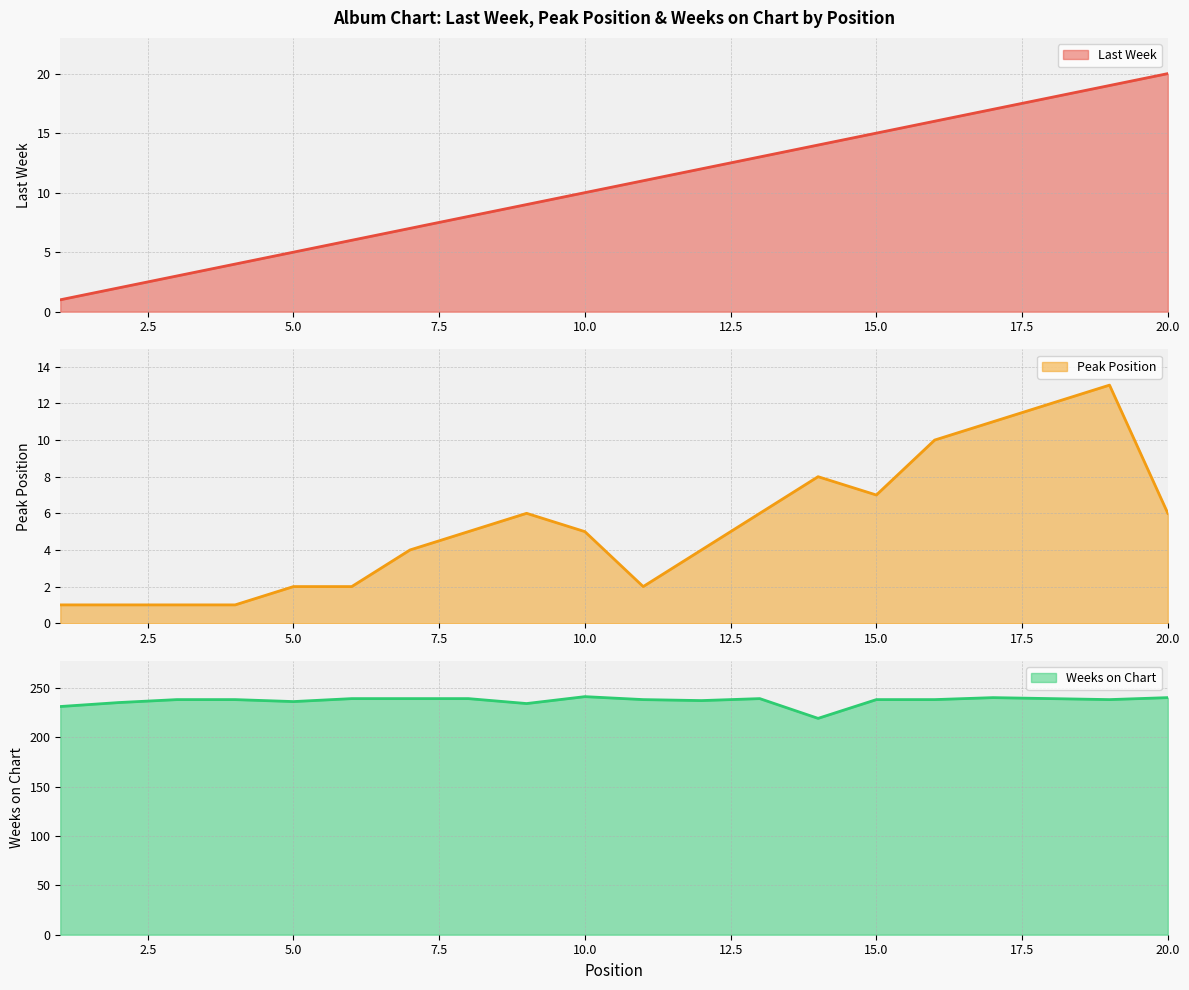

What is the sum of all Peak Position values?

107